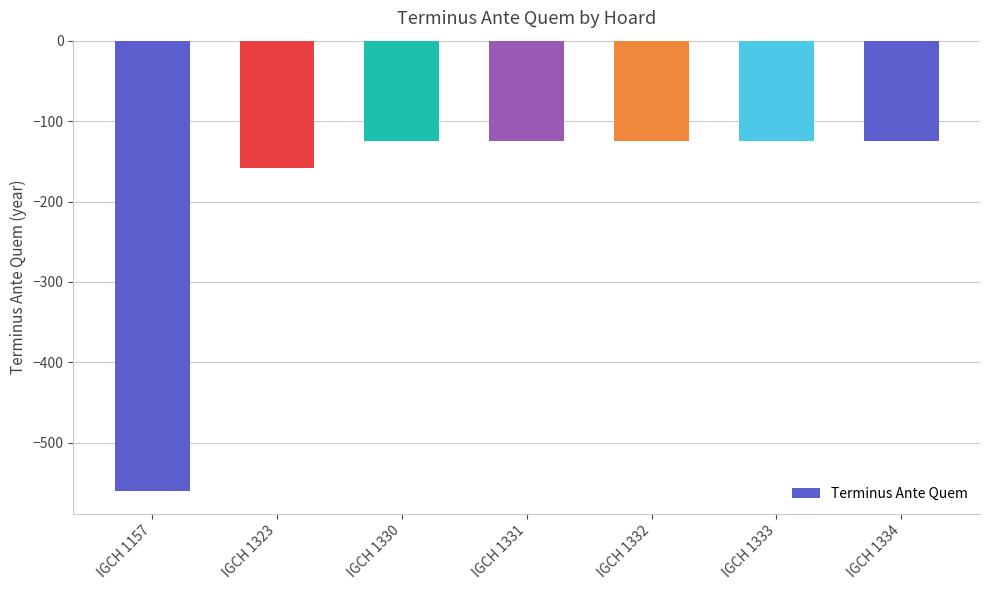

Reading left to right, list all the values displayed in this chart.

-560	-158	-125	-125	-125	-125	-125